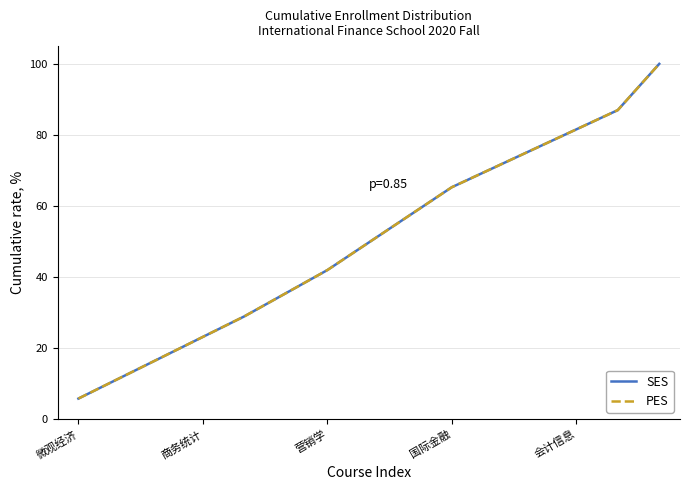

Does the chart have visible grid lines?

Yes